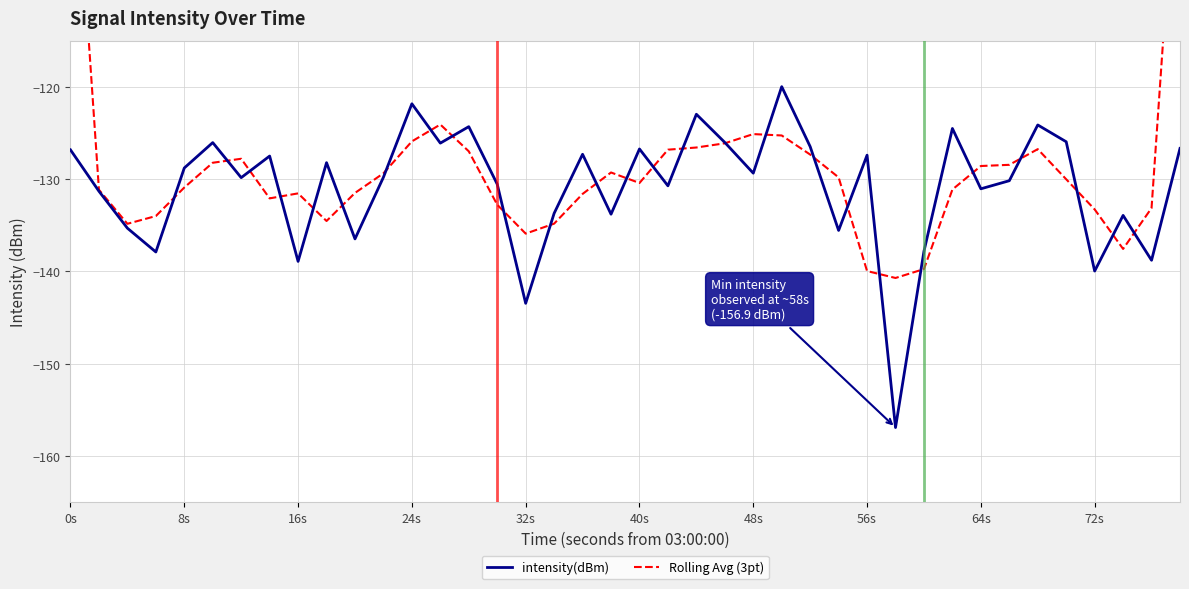

At how many categories does at least one series exceed -97?

2